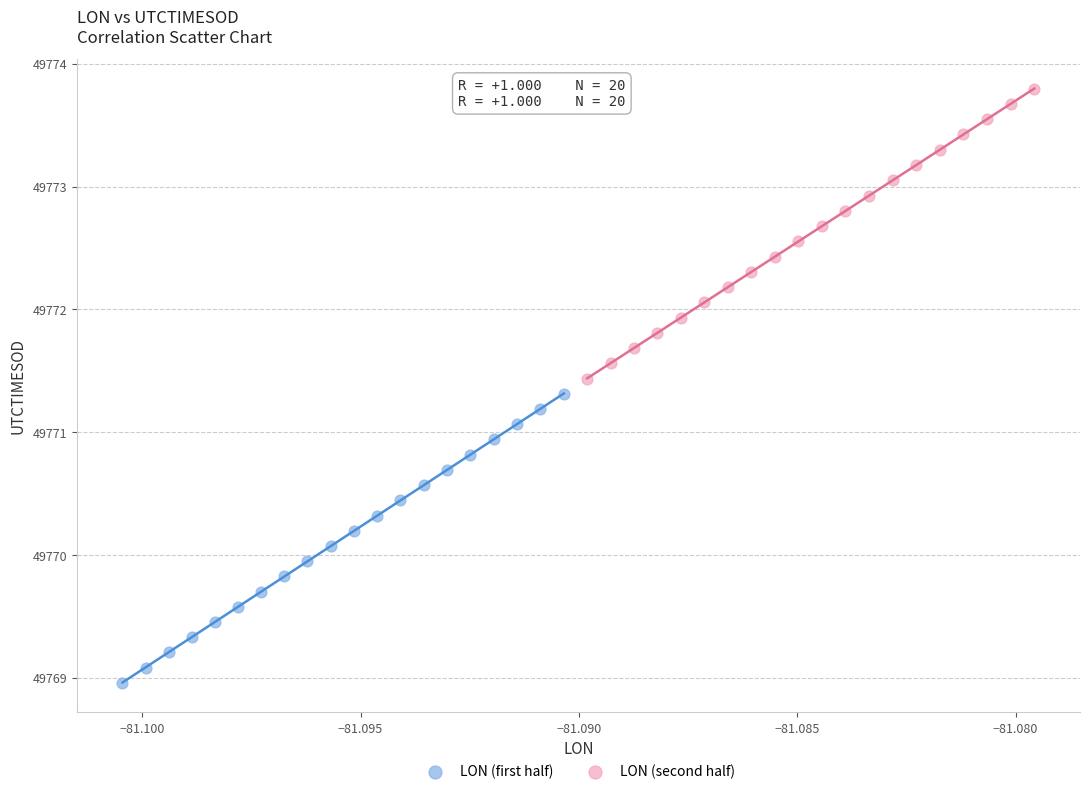

Which series contains the highest Y value?

LON (second half)